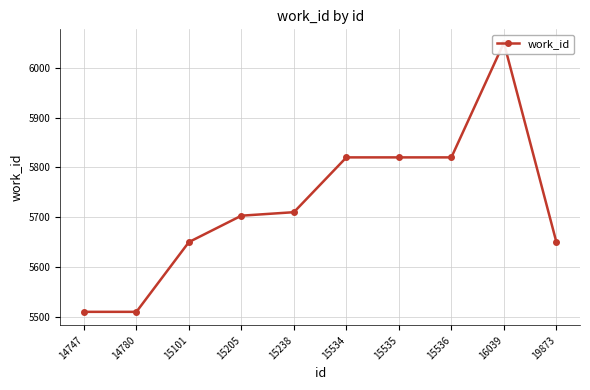

Where does the data first go above 5710?

15534